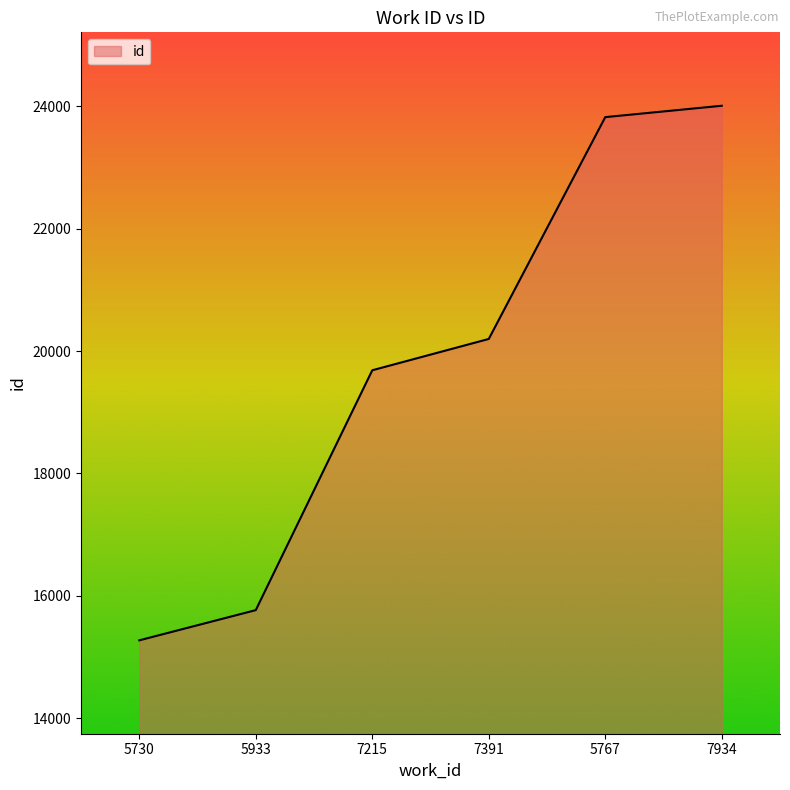

How many lines are shown in the chart?

1